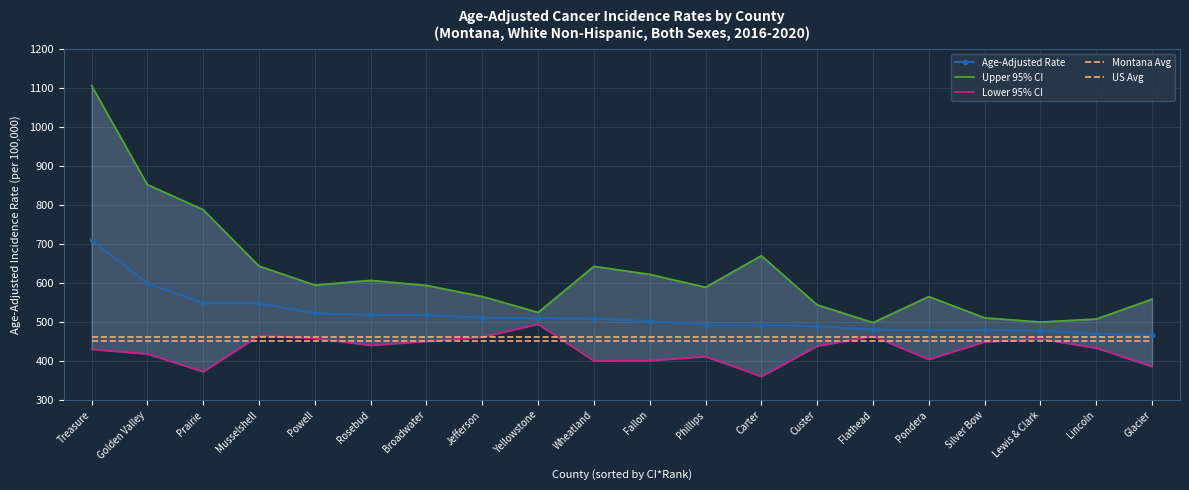

What is the spread (max minus min) of values at Pondera?

161.0